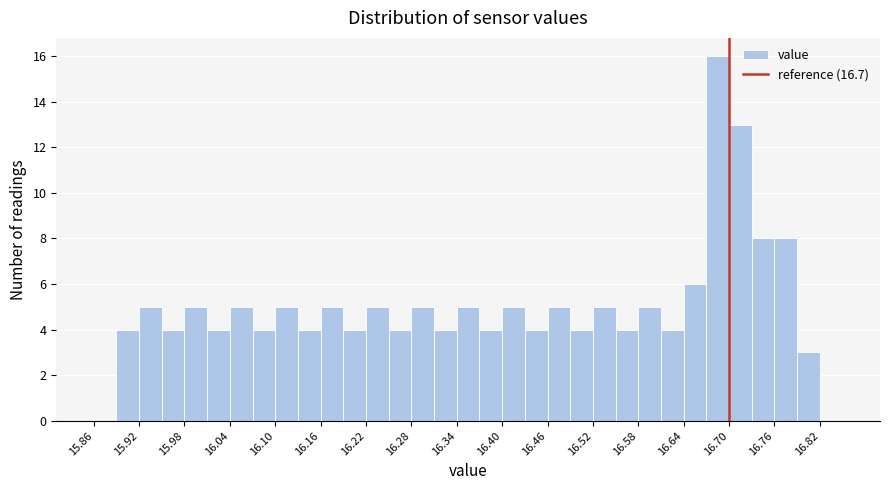

Read against the x-axis, roughly where is the centre of the tallest bar?

16.69